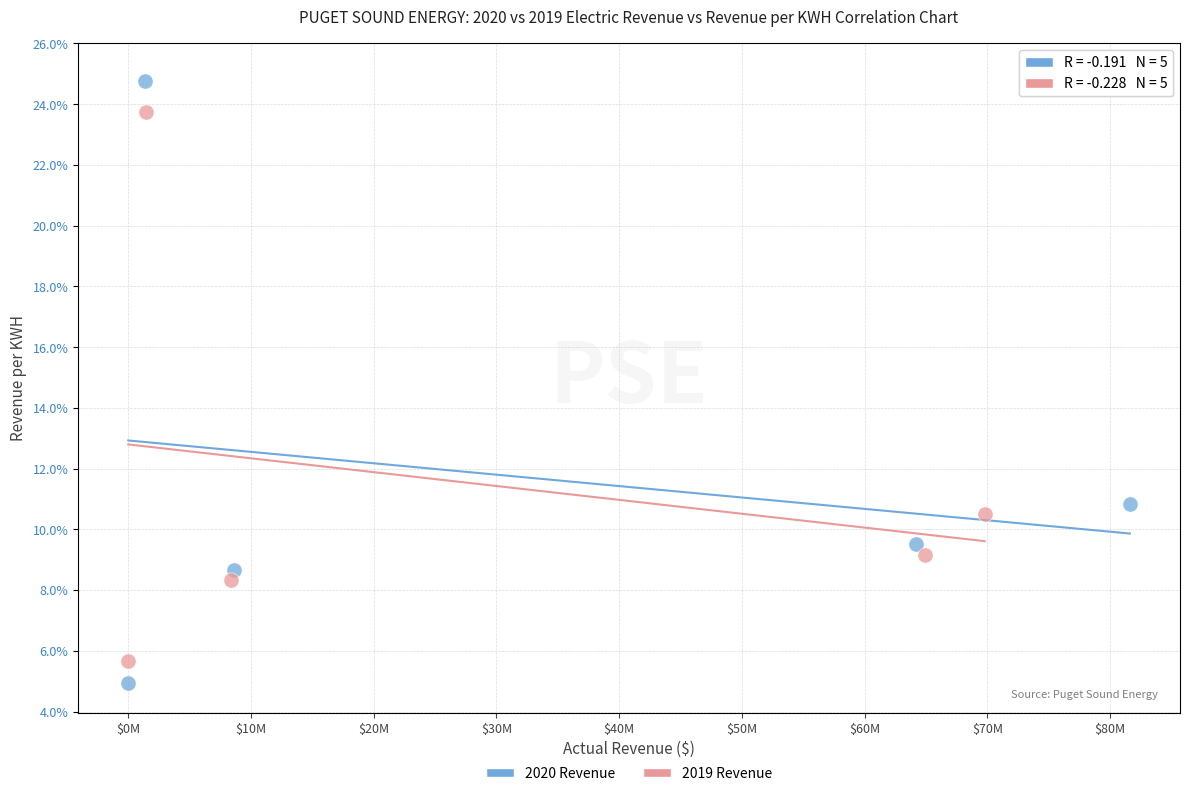

Which series has the widest spread of Y values?

2020 Revenue